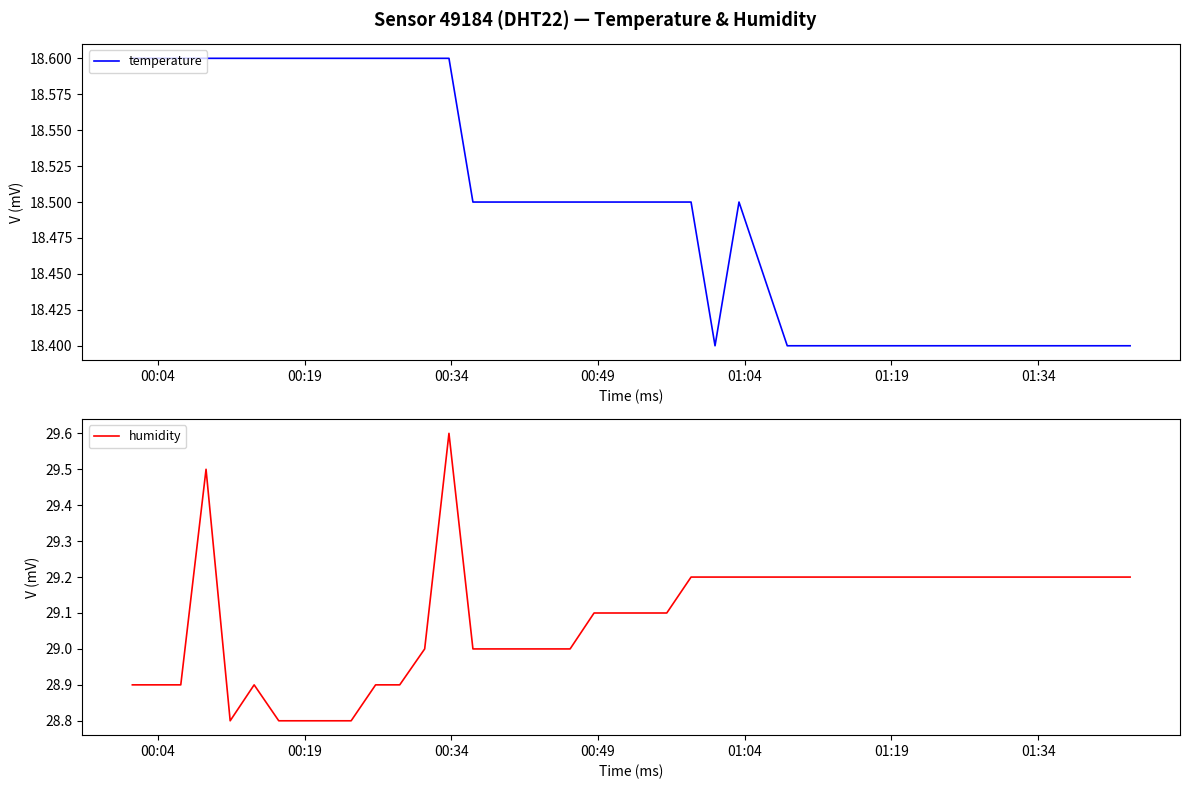

Does the chart have visible grid lines?

No